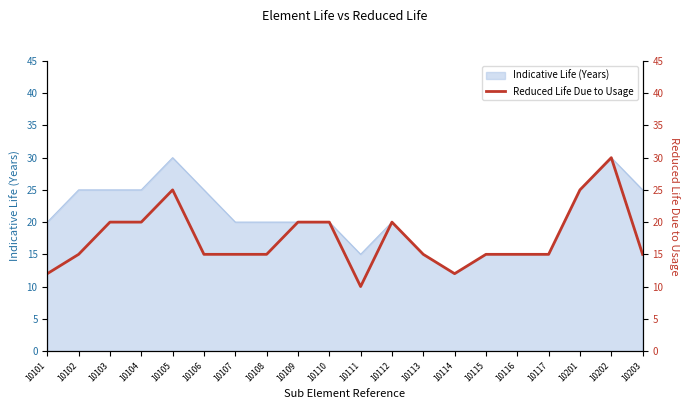

What is the minimum value shown in the chart?

10